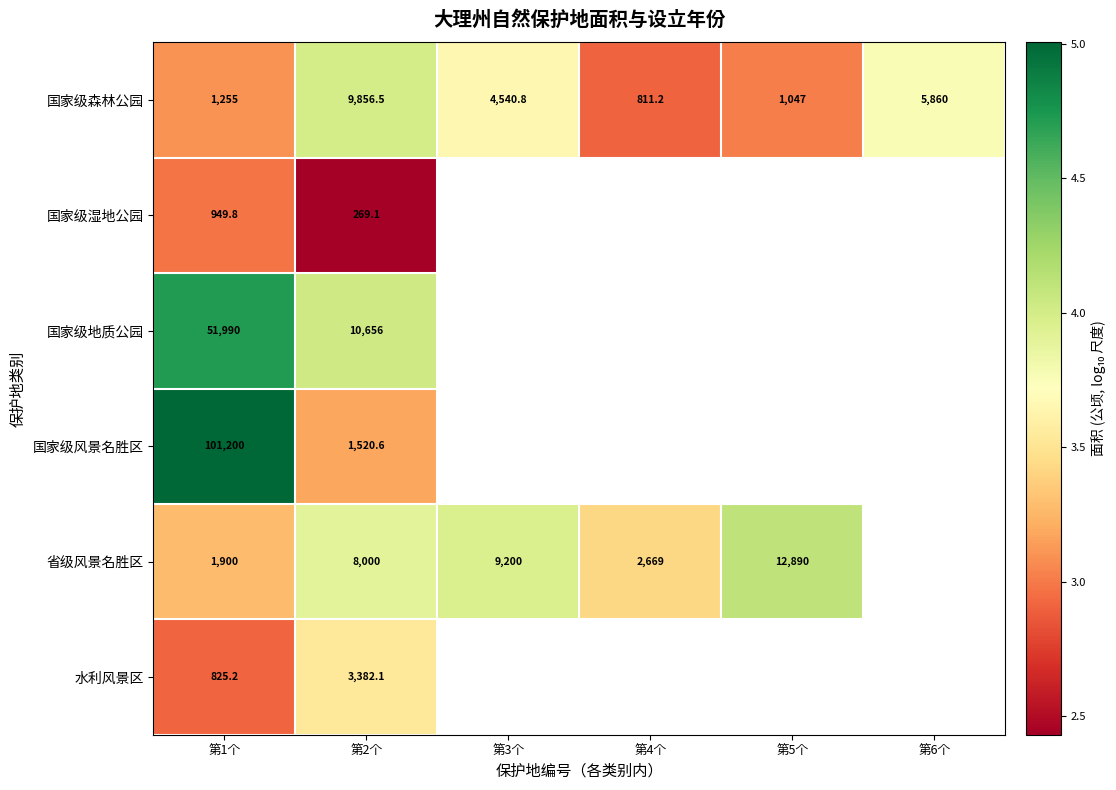

How many data points in 国家级森林公园 are above 4540?

3